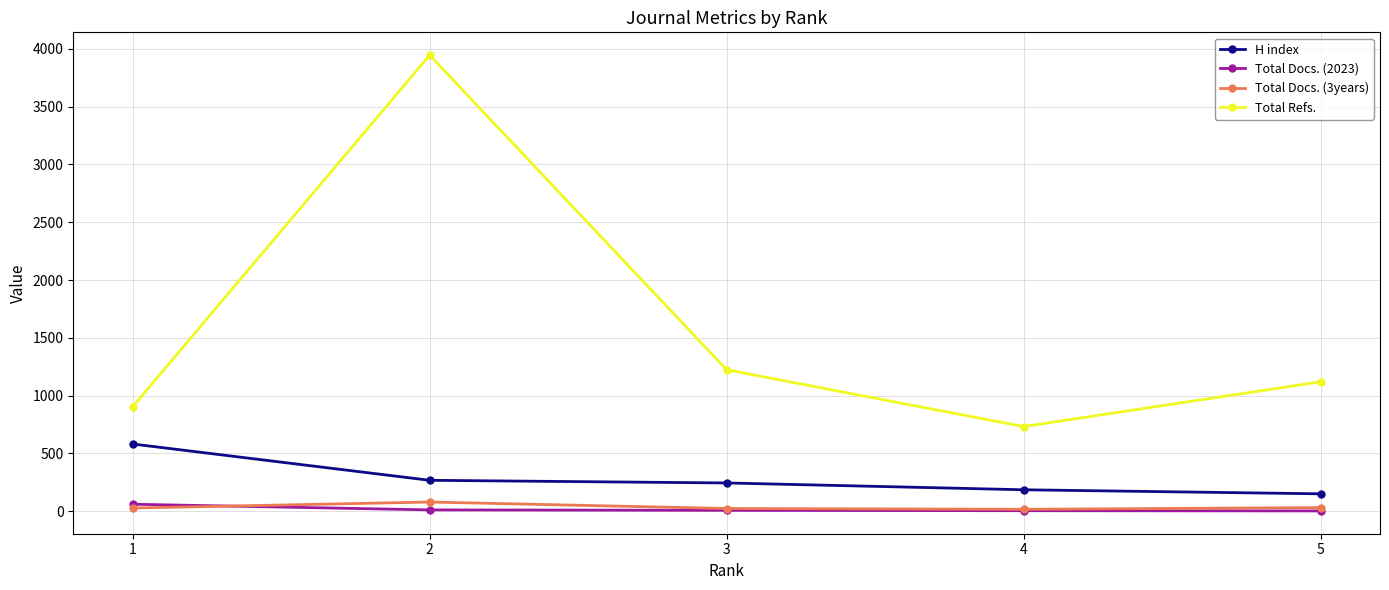

True or false: H index and Total Docs. (3years) intersect in this chart.

False